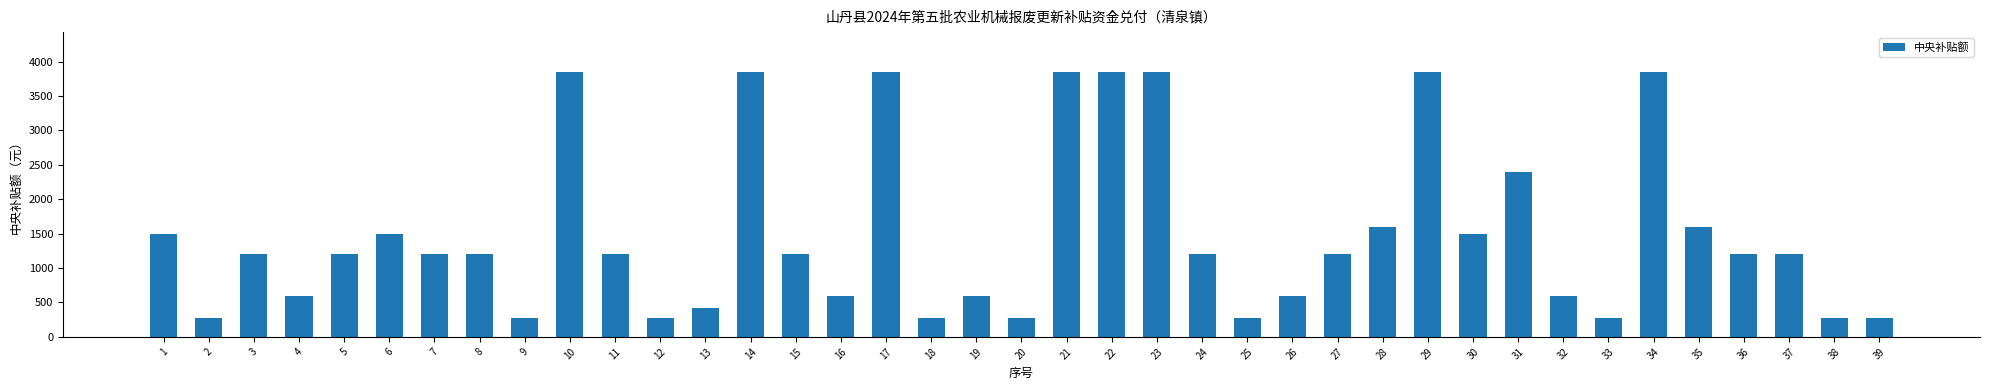

Reading left to right, extract all data points from this chart.

1=1500	2=270	3=1200	4=600	5=1200	6=1500	7=1200	8=1200	9=270	10=3850	11=1200	12=270	13=420	14=3850	15=1200	16=600	17=3850	18=270	19=600	20=270	21=3850	22=3850	23=3850	24=1200	25=270	26=600	27=1200	28=1600	29=3850	30=1500	31=2400	32=600	33=270	34=3850	35=1600	36=1200	37=1200	38=270	39=270